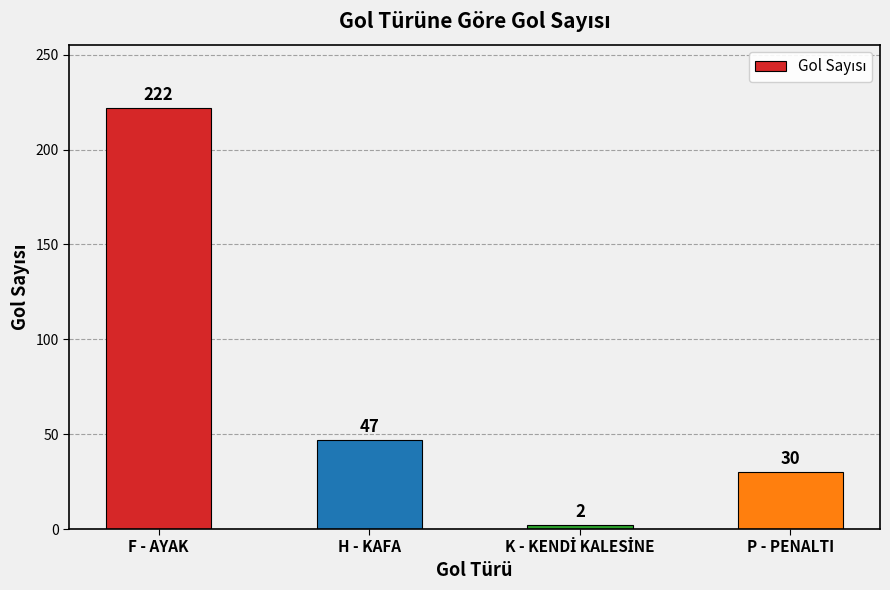

The chart shows a value of 40 at P - PENALTI. True or false?

False